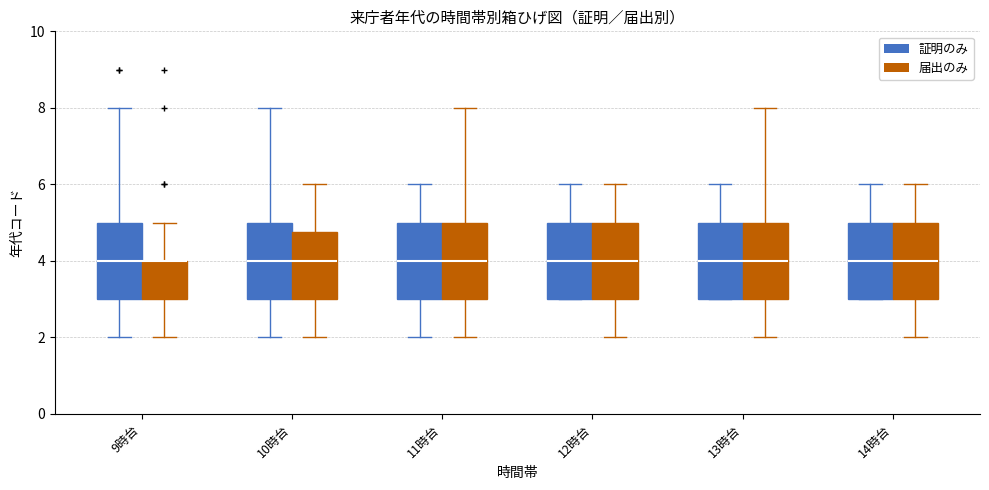

Where is the lower edge of the box for 14時台 (証明のみ) on the y-axis? The values are not printed on the chart, so give them approximately, as read against the axis.

3.0